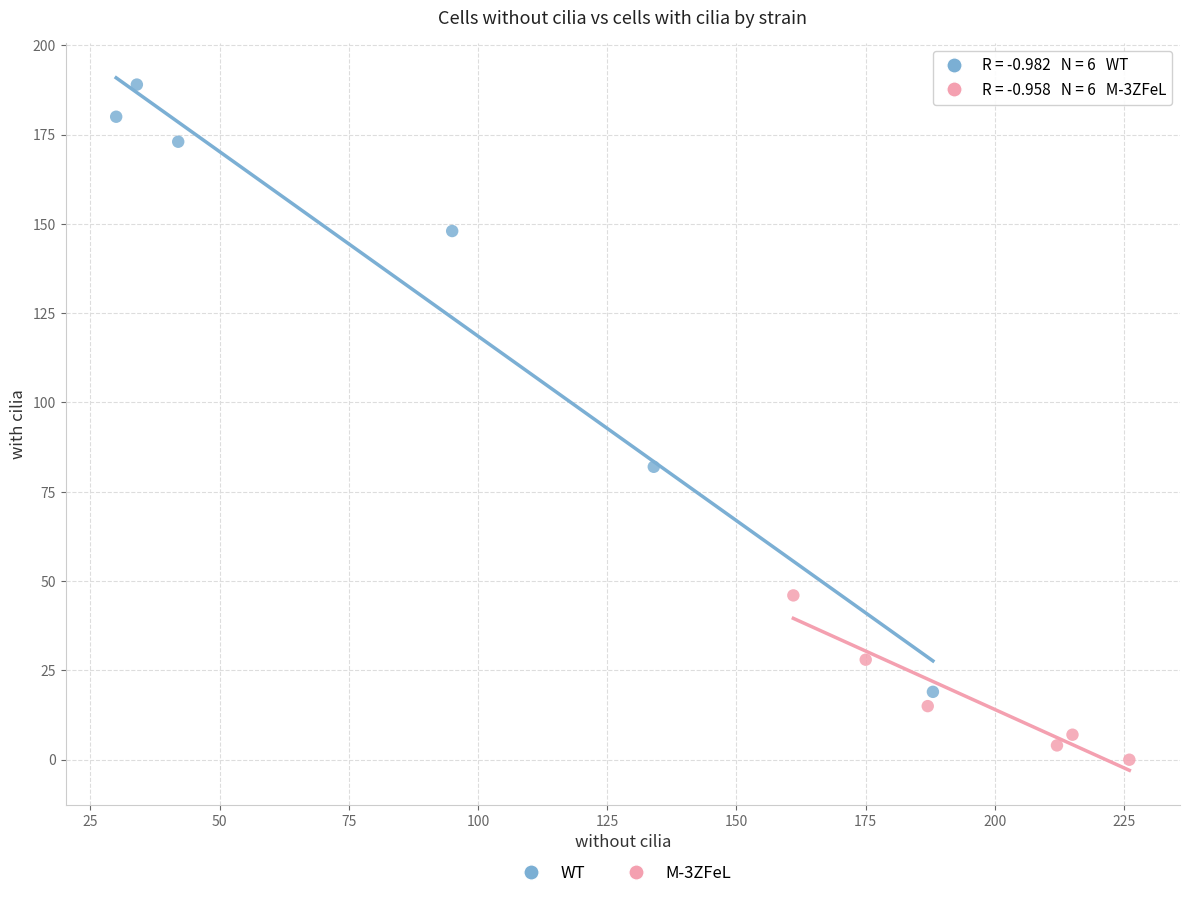

Which series has the widest spread of Y values?

WT